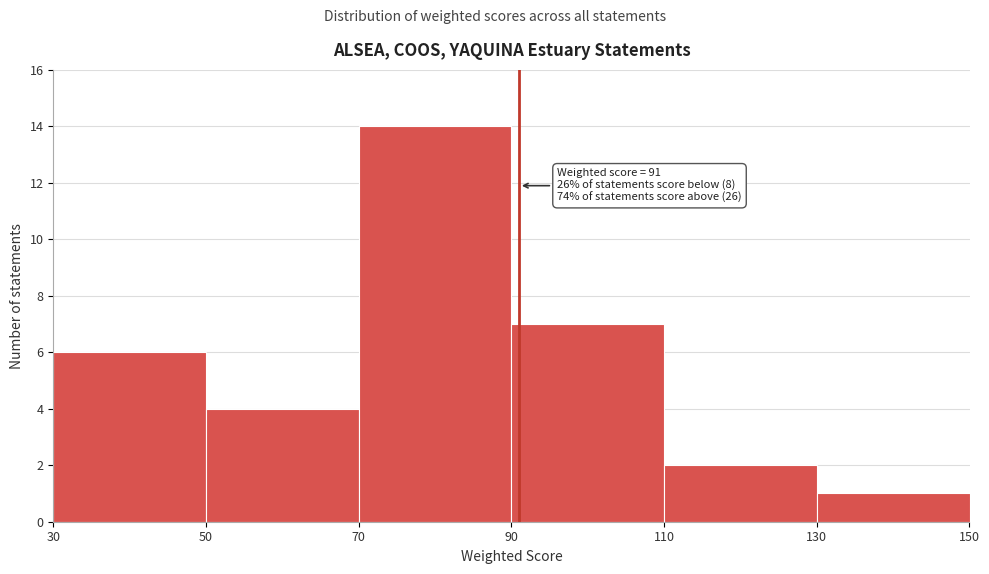

Which range on the x-axis has the tallest bar?

70 to 90